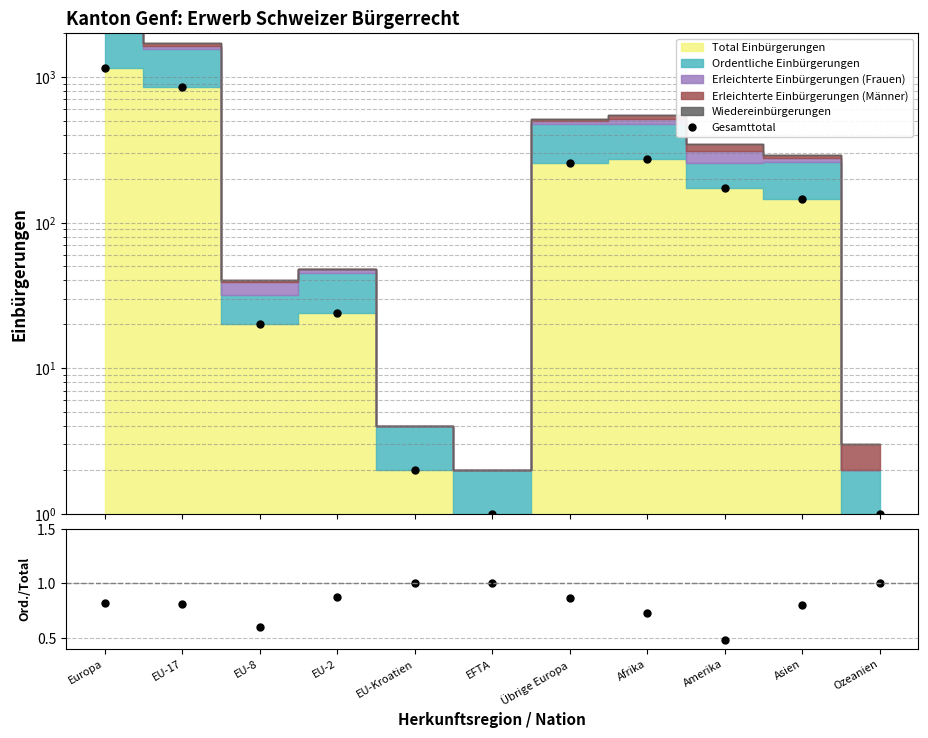

What is the spread (max minus min) of values at Amerika?

172.5